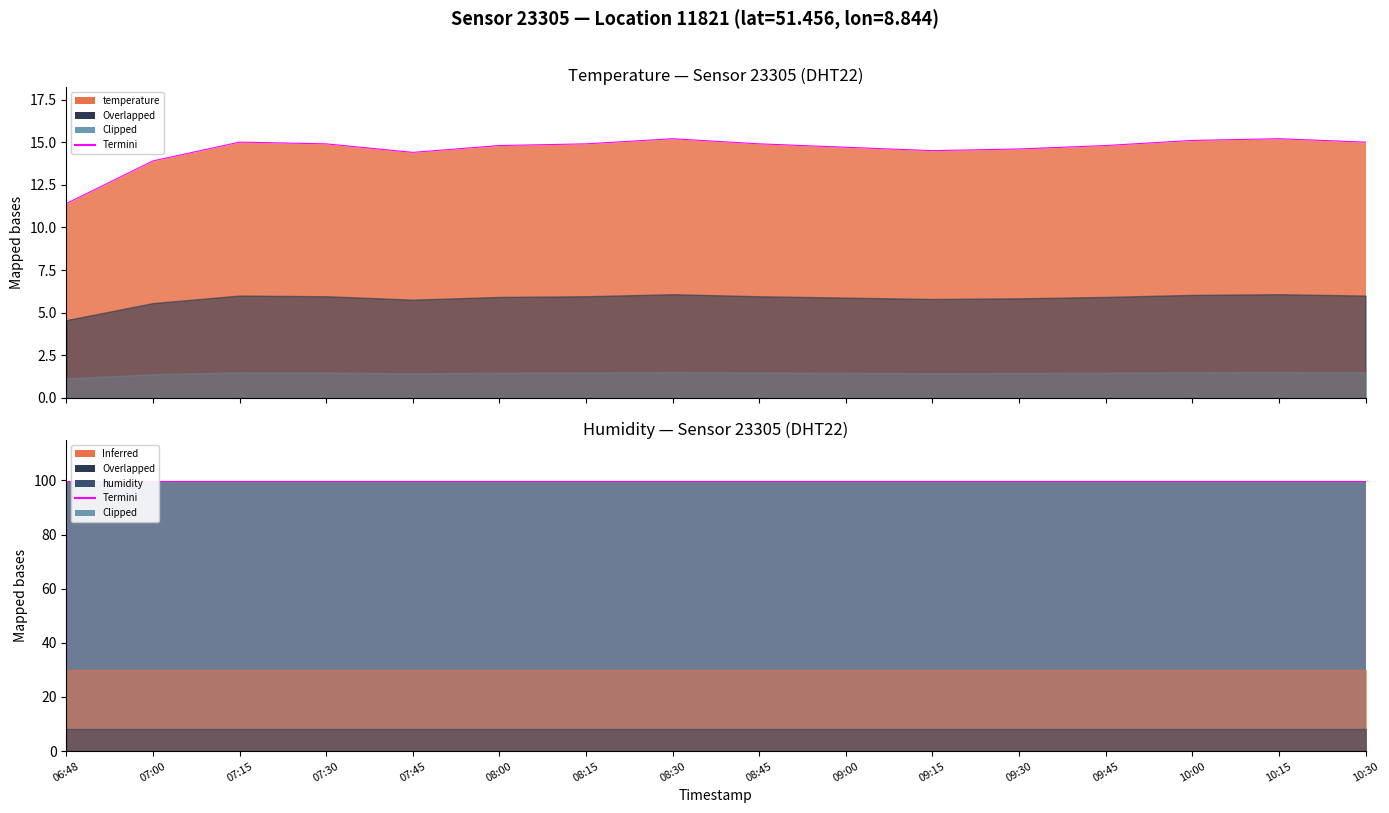

Which label corresponds to the largest value in the chart?

08:30